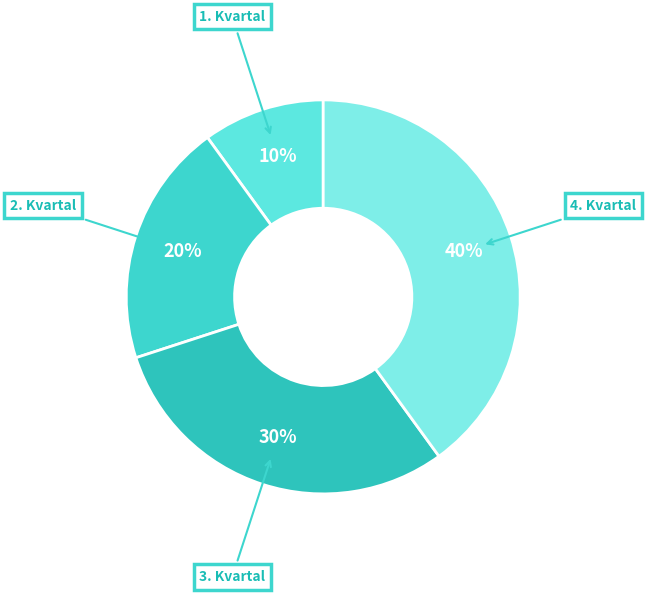

To the nearest percent, what portion does 2. Kvartal represent?

20%